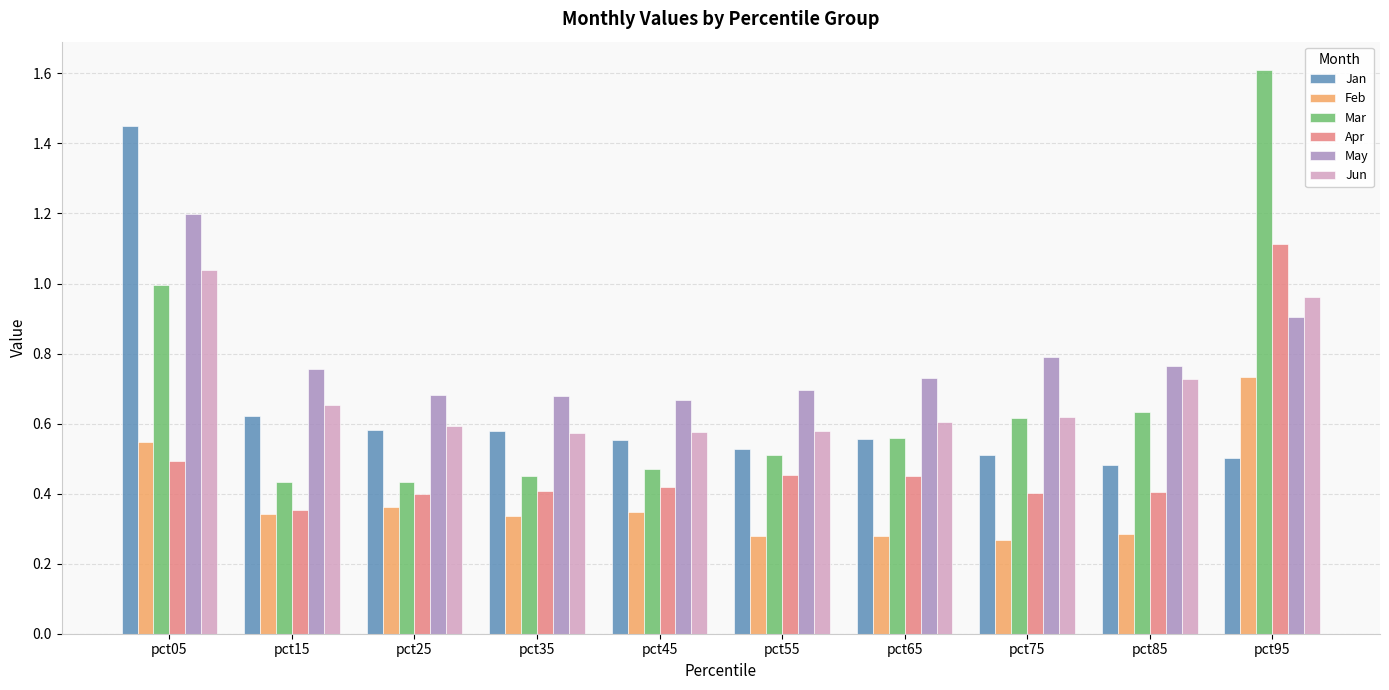

What is the difference between the May values at pct95 and pct25?

0.2